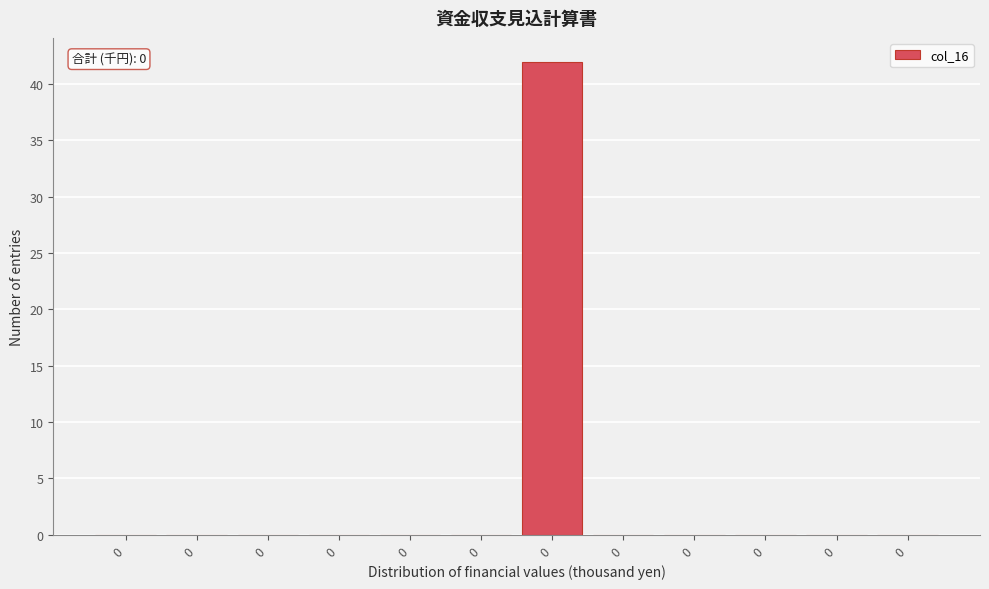

Are the bars horizontal?

No